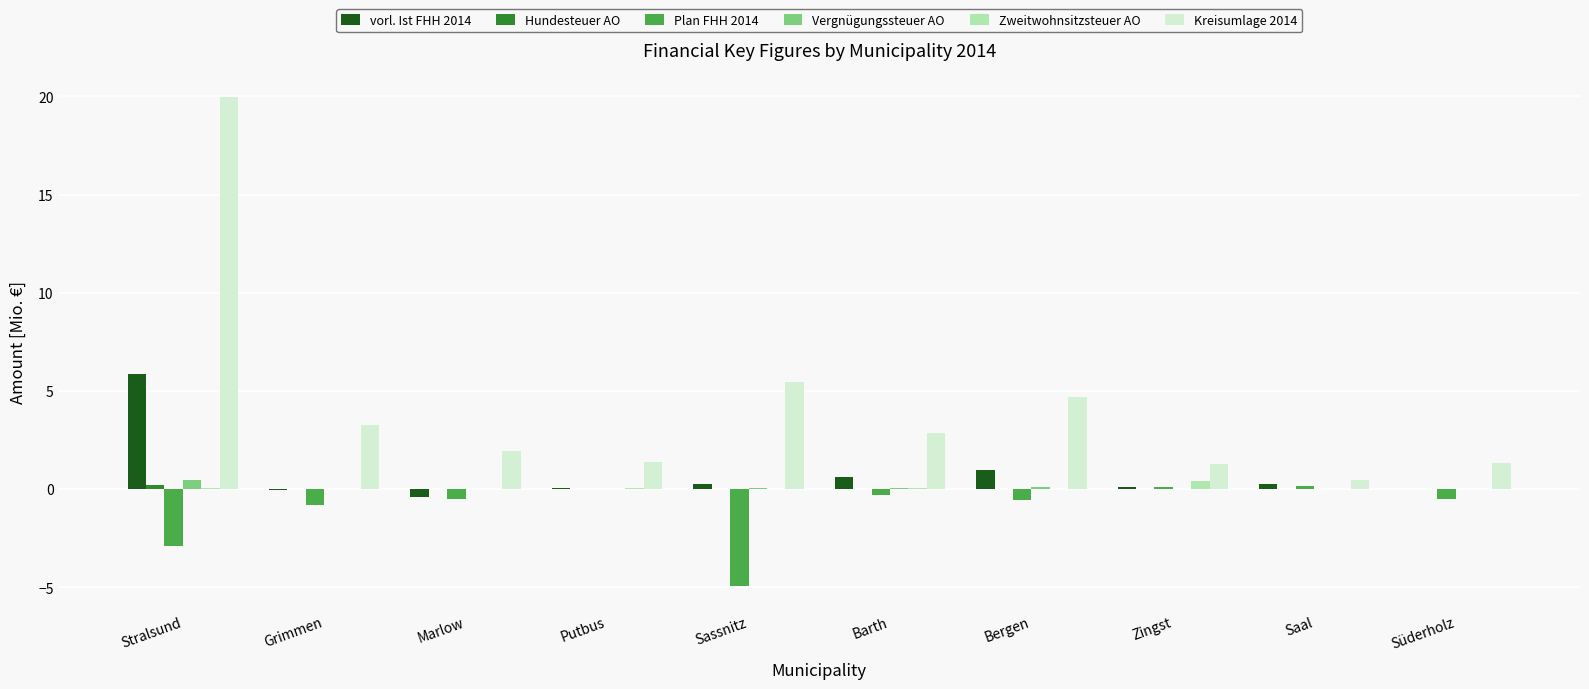

The value of Kreisumlage 2014 at Barth is 4.7. True or false?

False